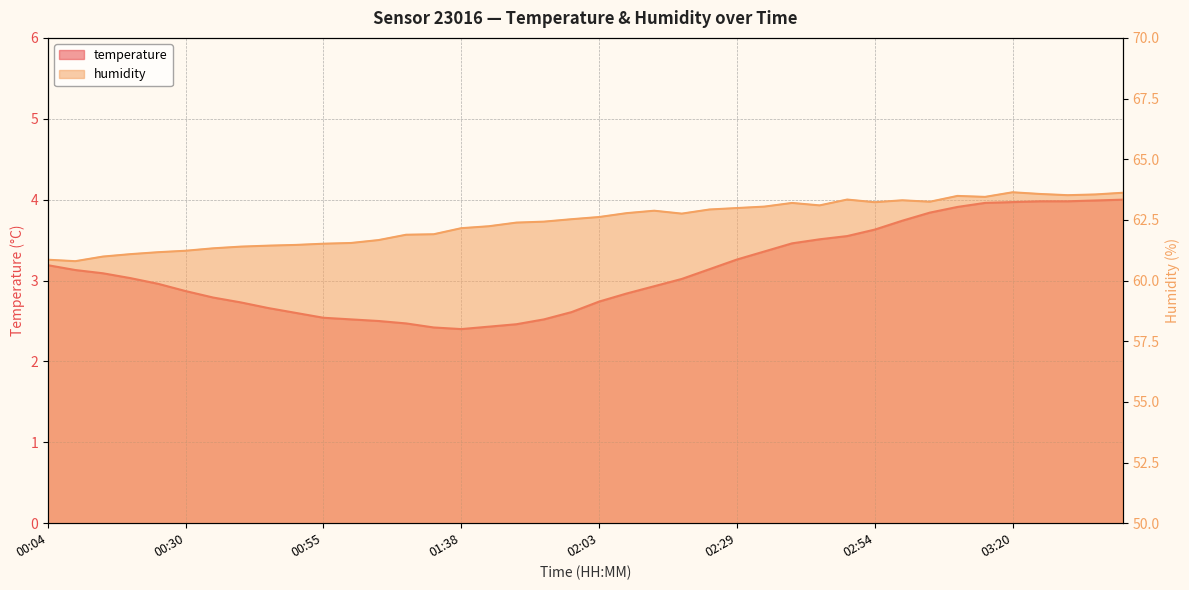

How many lines are shown in the chart?

2